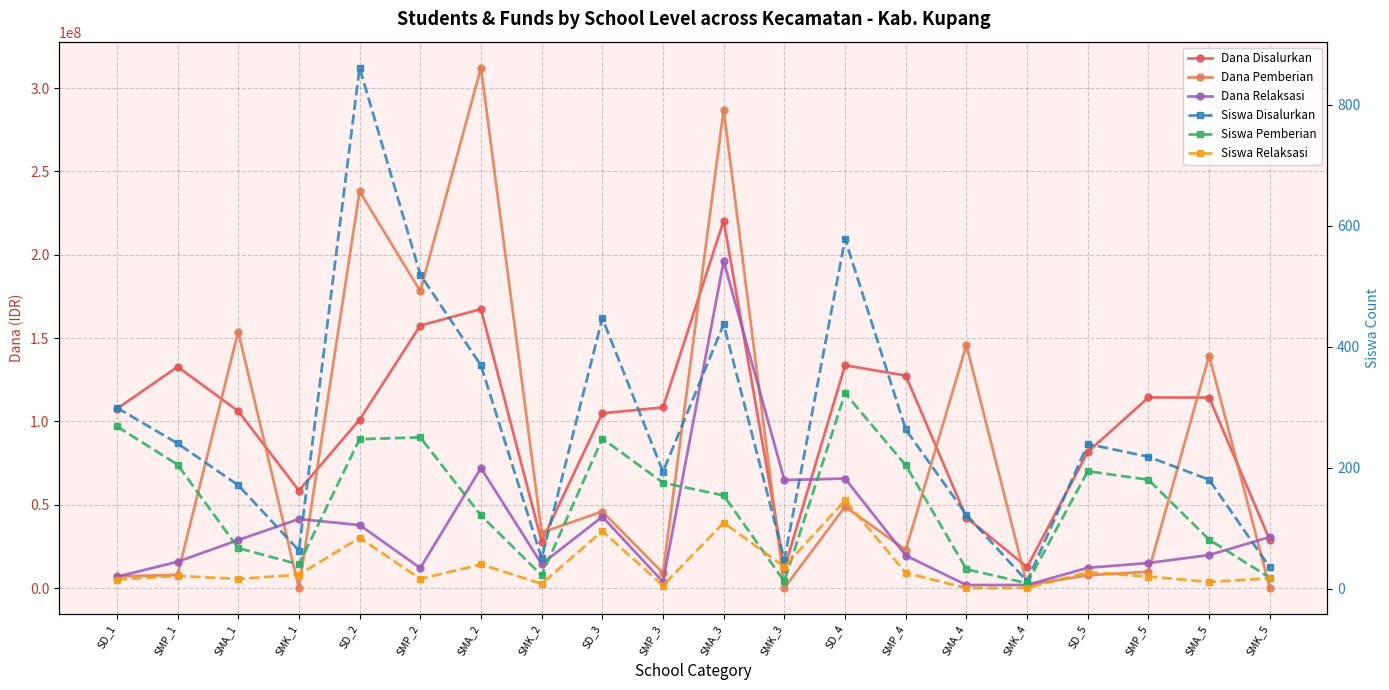

How many lines are shown in the chart?

6